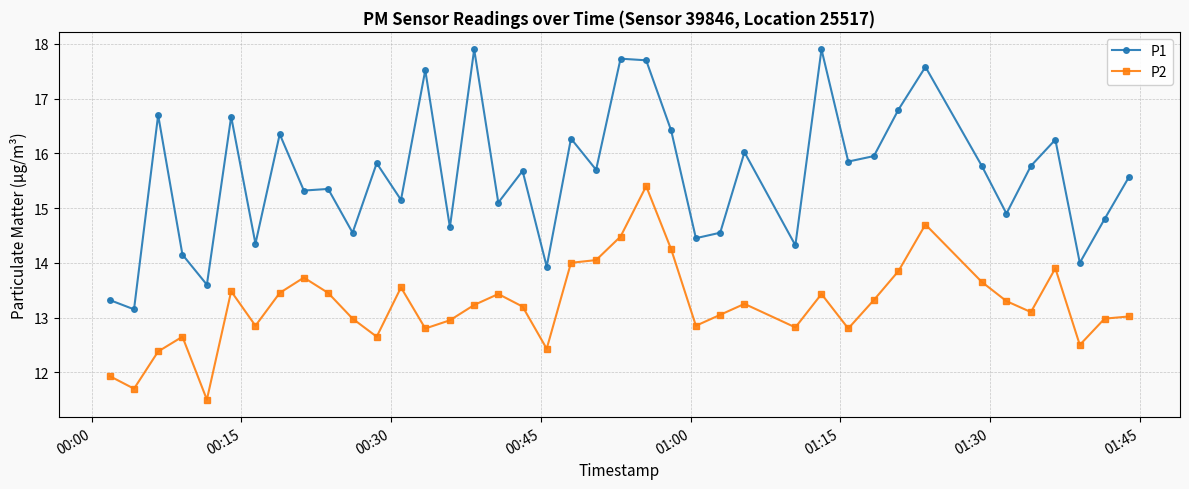

Which series has the largest range (max minus min)?

P1